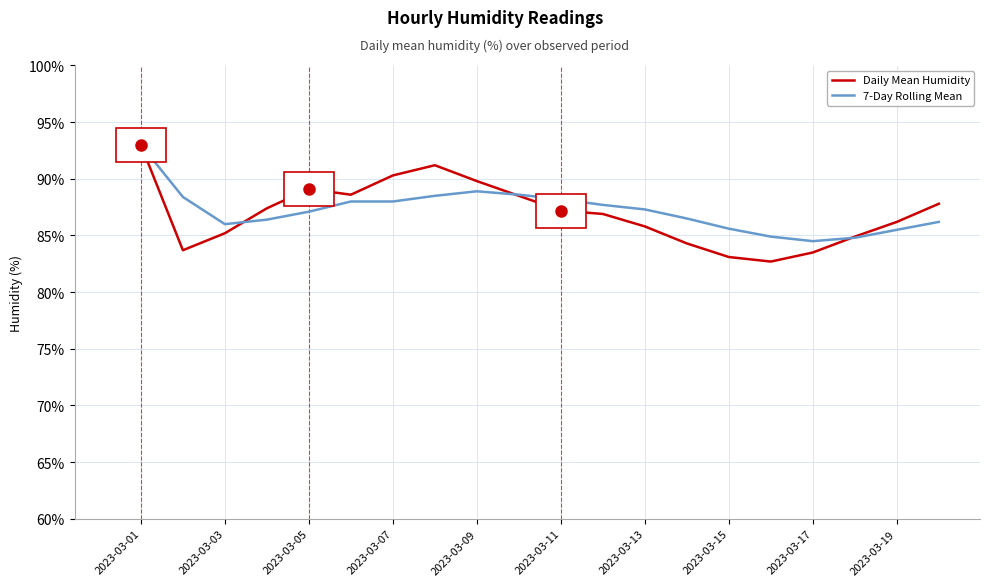

What are all the series names shown in the legend?

Daily Mean Humidity, 7-Day Rolling Mean